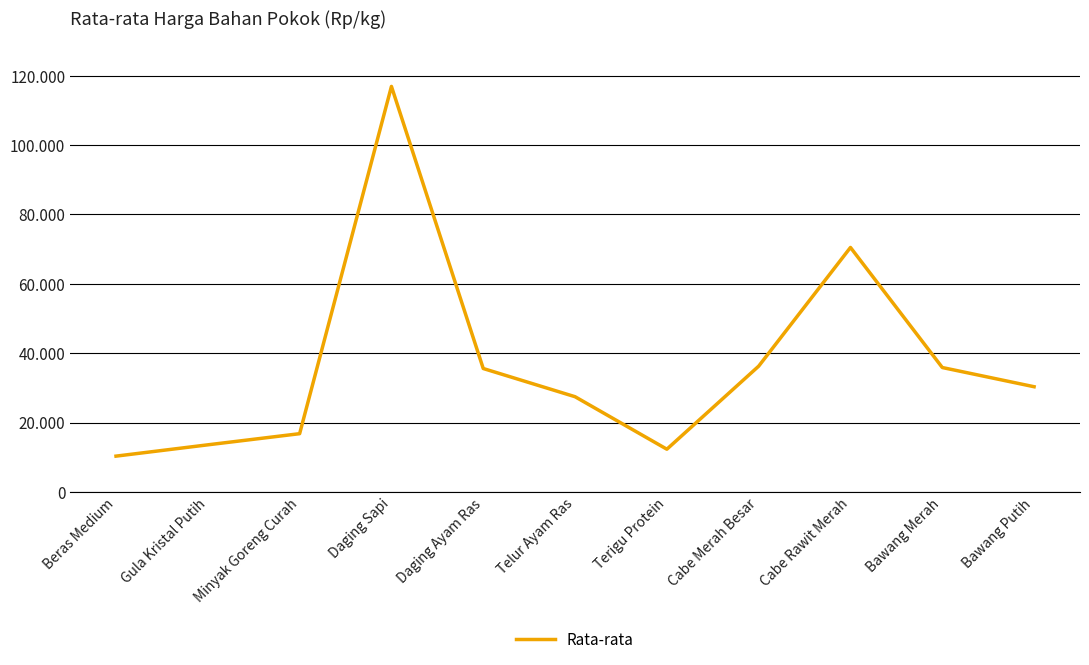

What is the value of the 6th point from the left?

27444